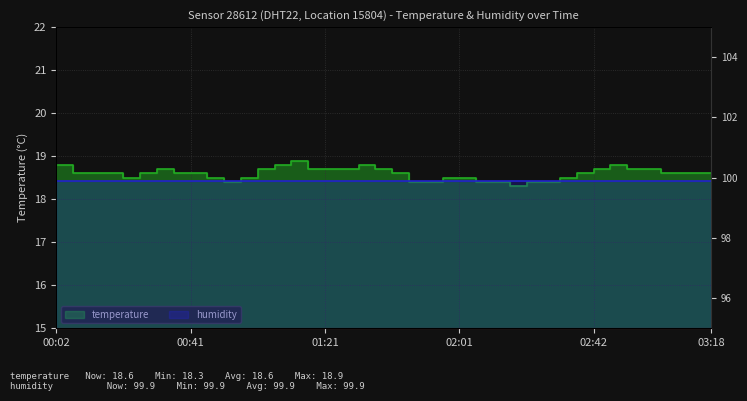

Reading left to right, what are all the values shown in this chart?

00:02=18.8	00:07=18.6	00:12=18.6	00:17=18.6	00:22=18.5	00:27=18.6	00:32=18.7	00:36=18.6	00:41=18.6	00:46=18.5	00:51=18.4	00:56=18.5	01:01=18.7	01:06=18.8	01:11=18.9	01:16=18.7	01:21=18.7	01:26=18.7	01:31=18.8	01:36=18.7	01:41=18.6	01:46=18.4	01:51=18.4	01:56=18.5	02:01=18.5	02:07=18.4	02:12=18.4	02:17=18.3	02:22=18.4	02:27=18.4	02:32=18.5	02:37=18.6	02:42=18.7	02:48=18.8	02:53=18.7	02:58=18.7	03:03=18.6	03:08=18.6	03:13=18.6	03:18=18.6